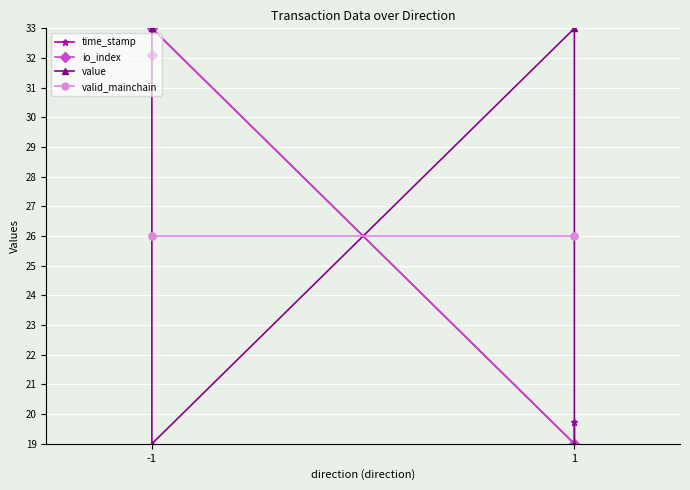

True or false: value and valid_mainchain intersect in this chart.

True